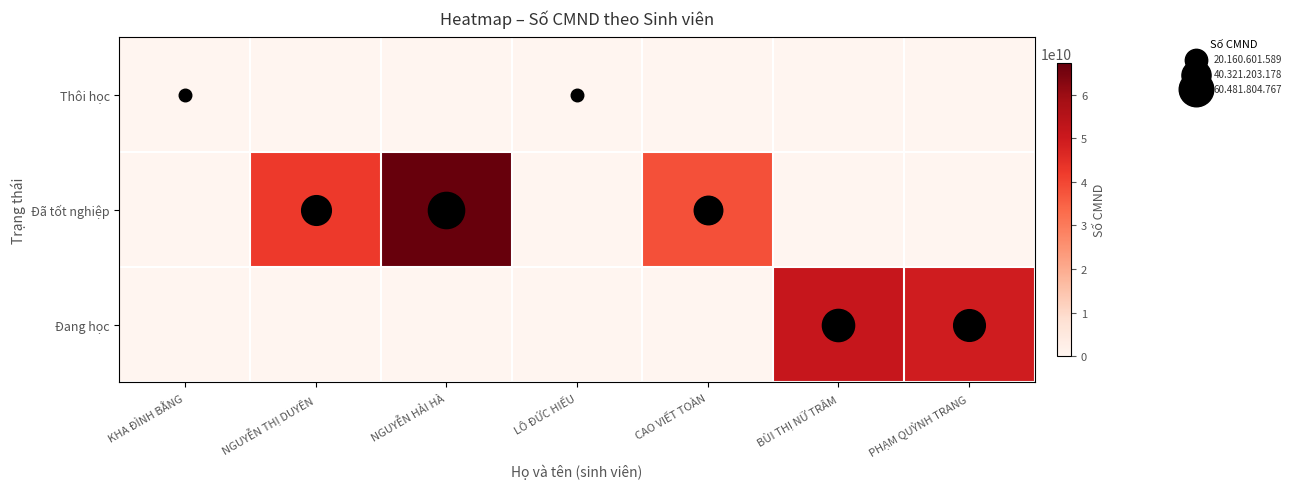

What is the total value across all series at LÔ ĐỨC HIẾU?

187831736